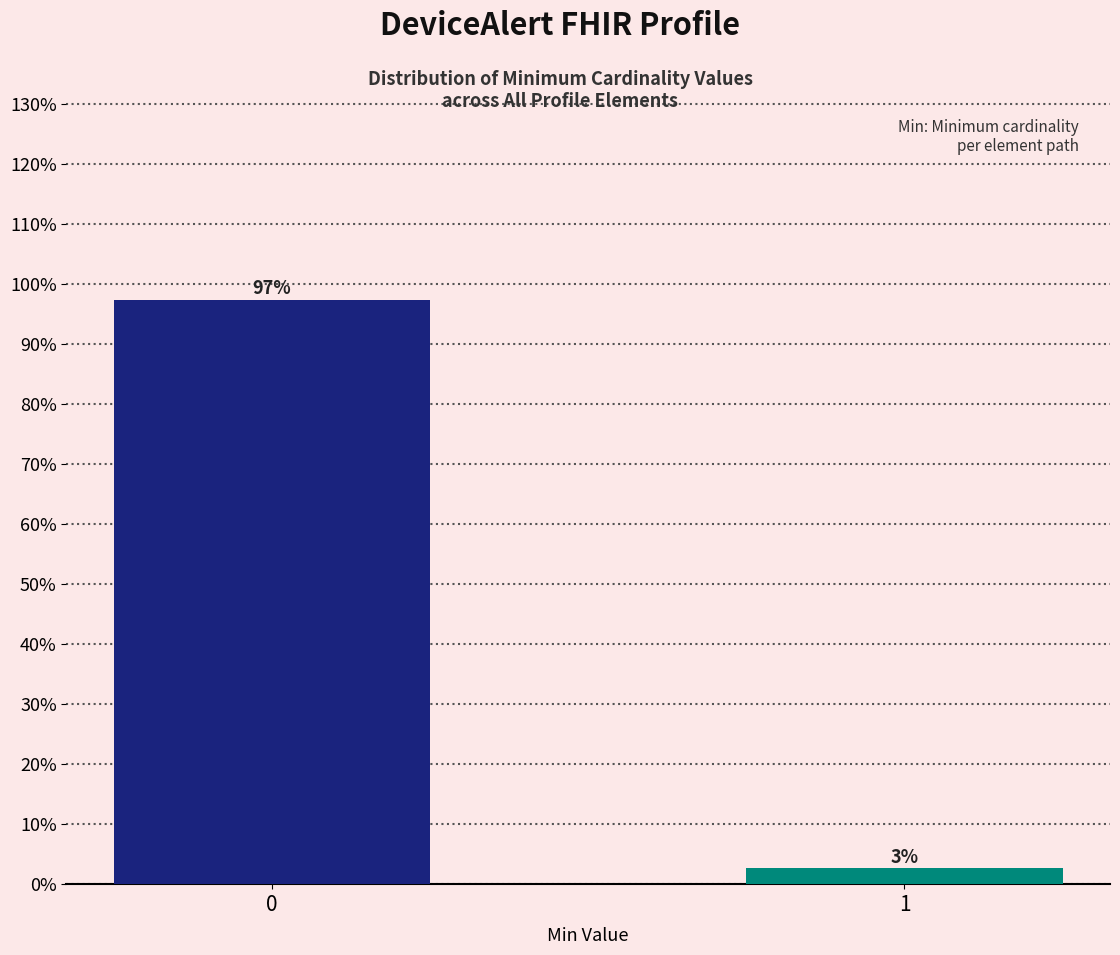

What is the greatest value displayed?

97.4